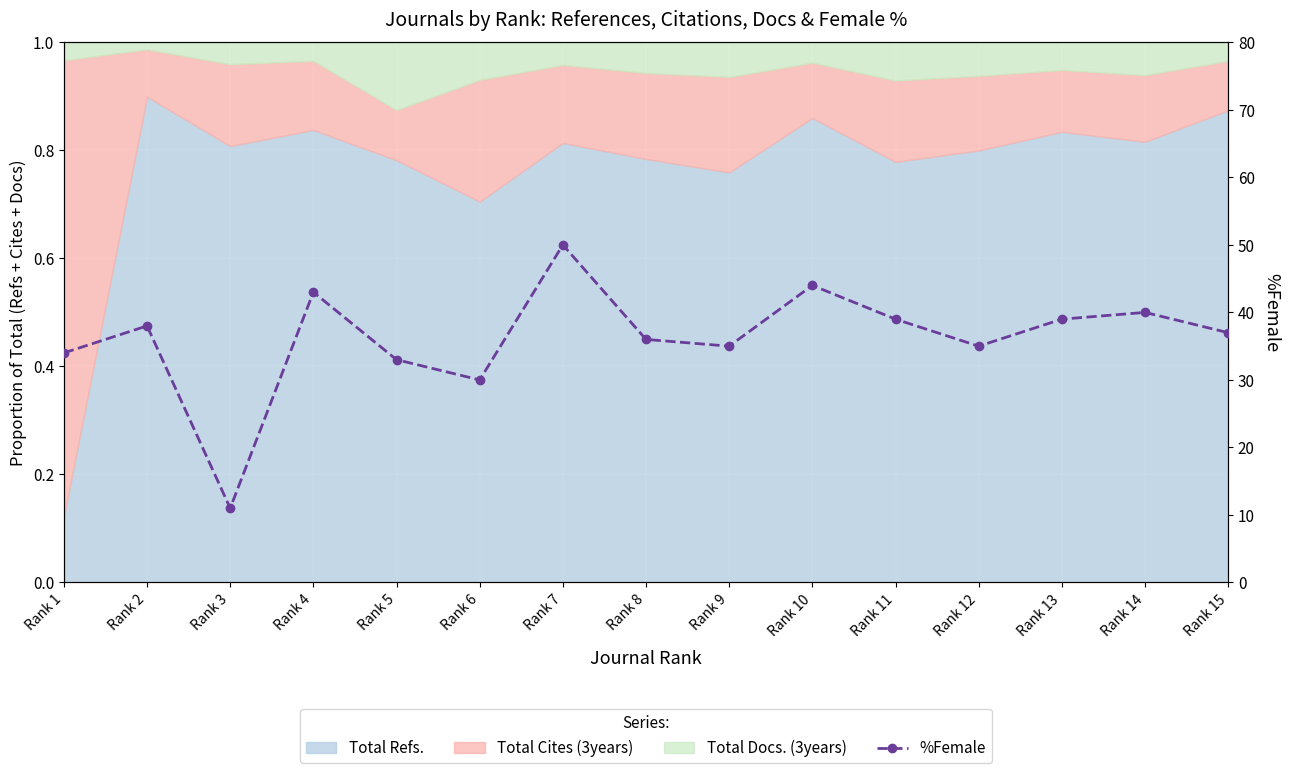

Which category has the lowest value across all series?

Rank 3